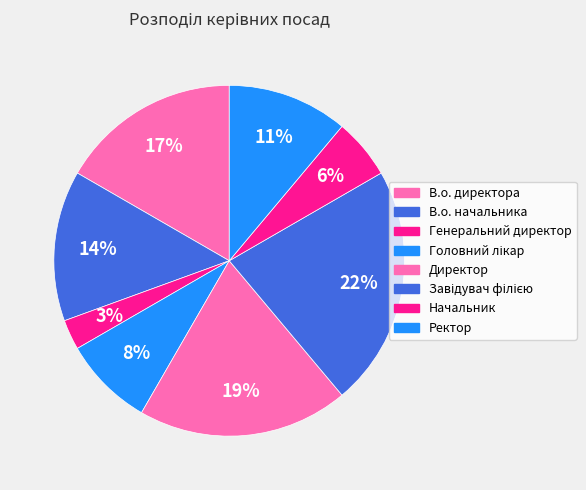

What percentage is NOT represented by В.о. директора?

83.3%